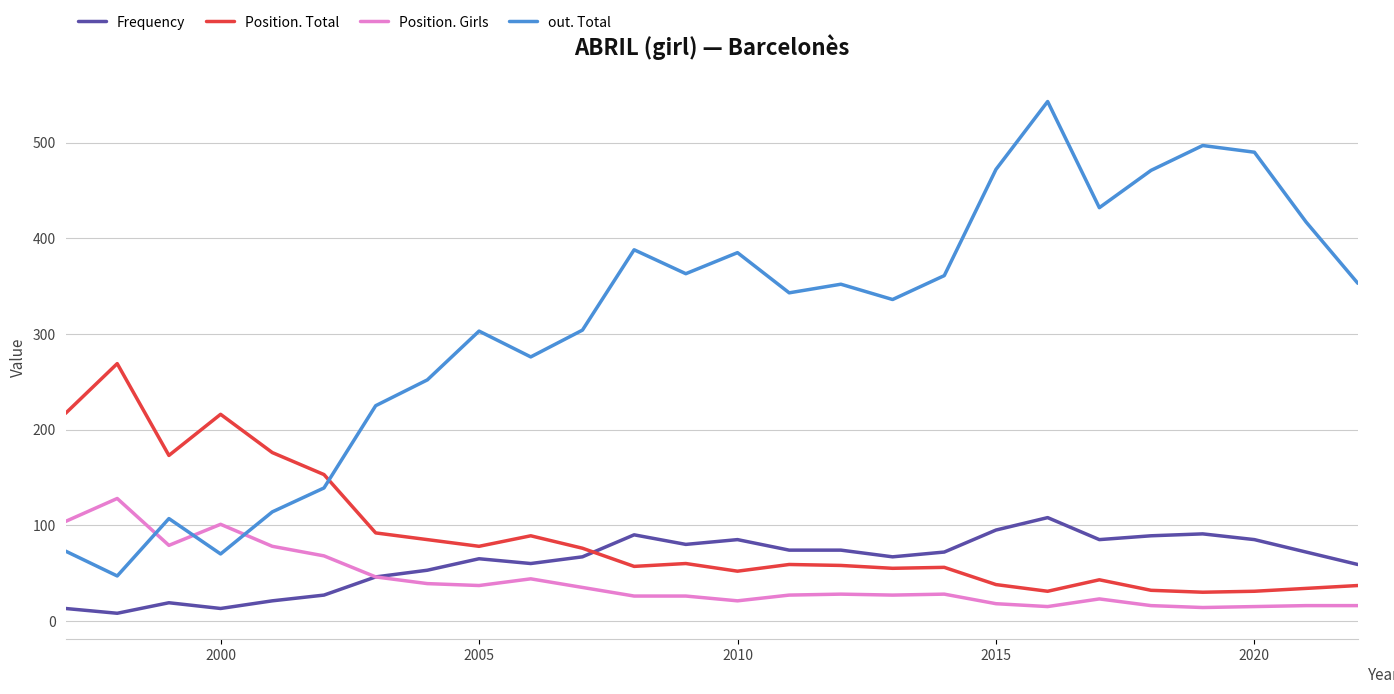

True or false: out. Total and Frequency intersect in this chart.

False